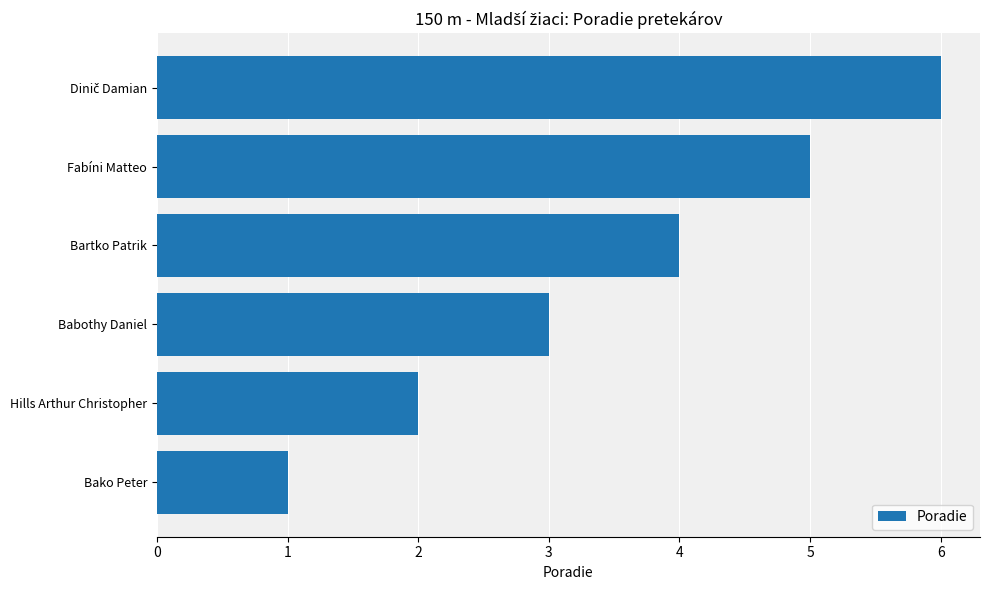

Is it true that the value at Fabíni Matteo is 5?

True